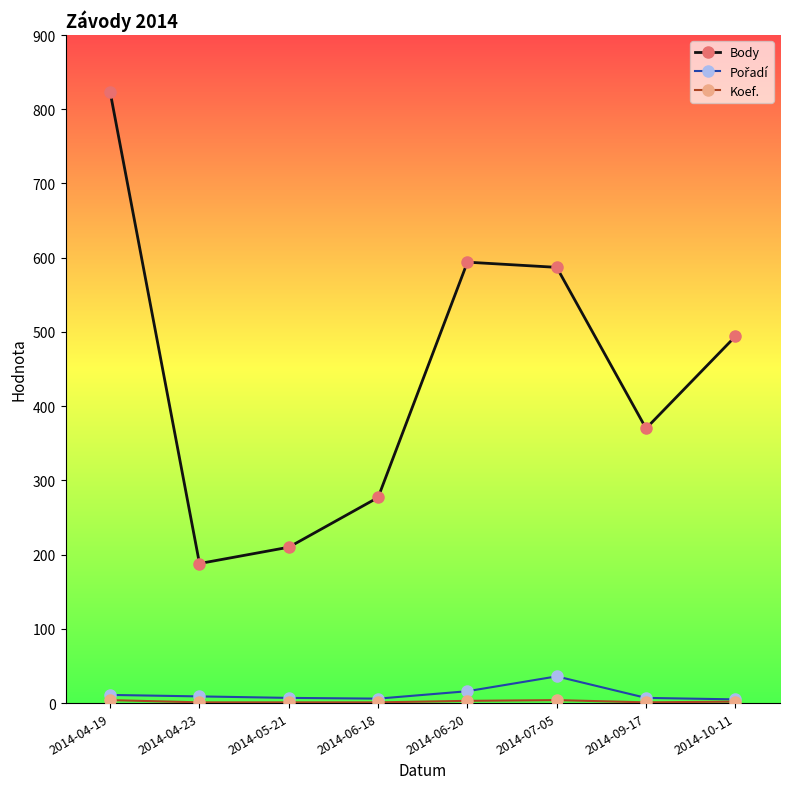

What is the label of the 3rd point from the left?

2014-05-21